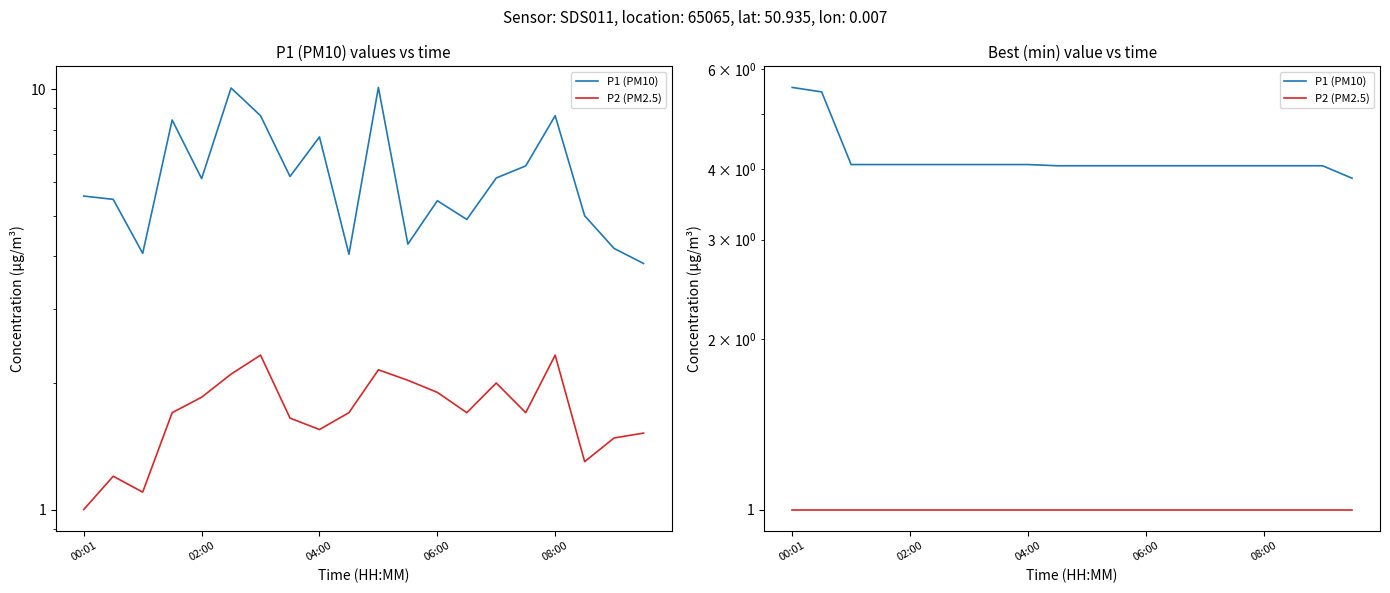

At how many categories does at least one series exceed 3?

20